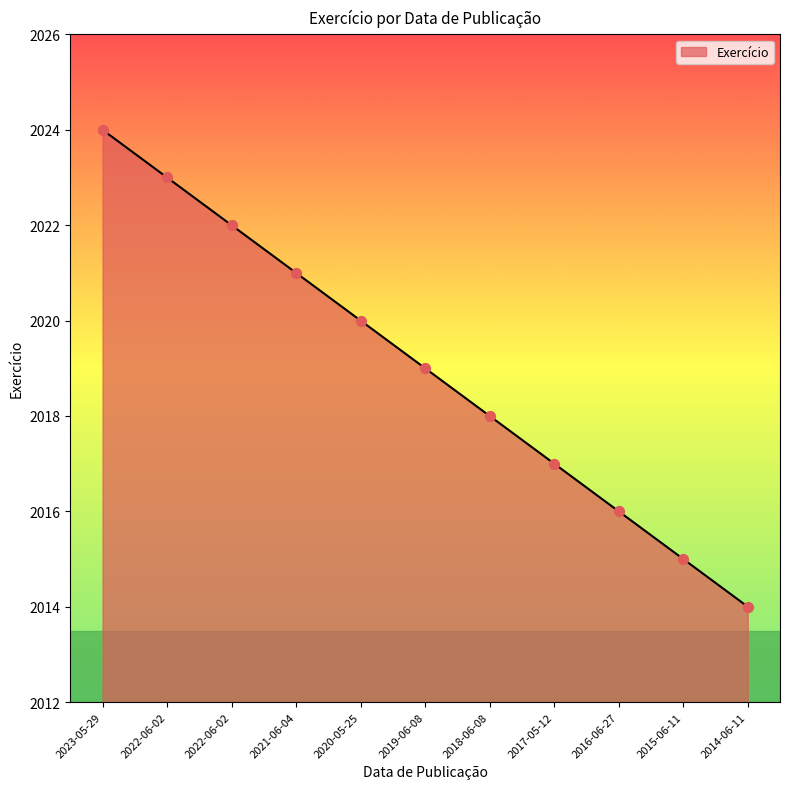

Between 2022-06-02 and 2022-06-02, which is larger?

2022-06-02